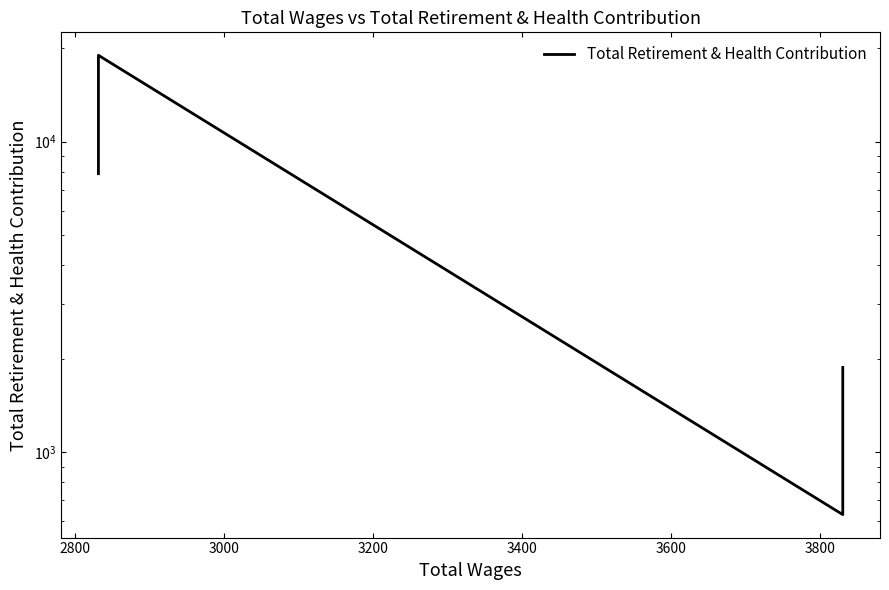

Is it true that the value at 2600 is 1114?

False